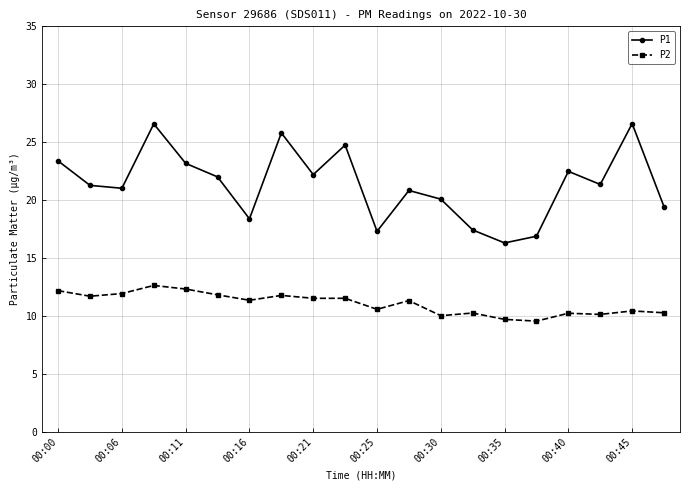

What is the minimum value shown in the chart?

9.6